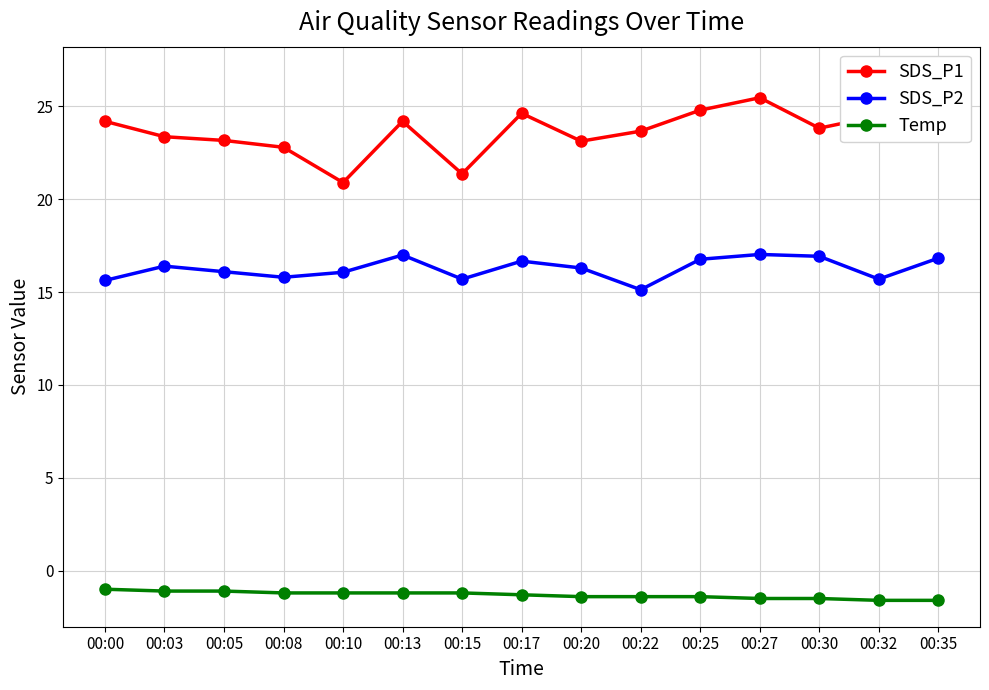

What is the difference between the maximum and minimum values in the SDS_P1 series?

5.9